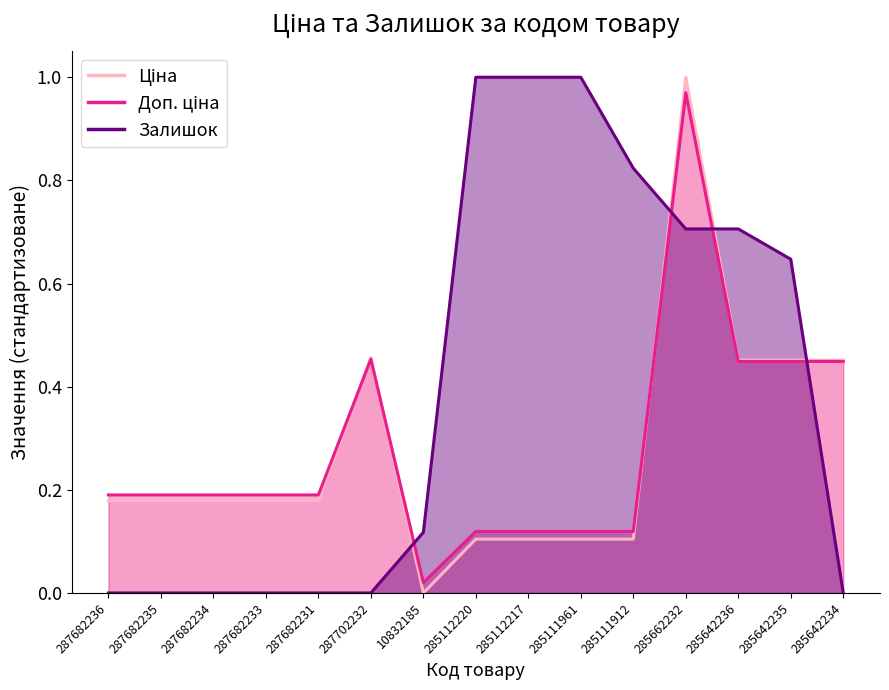

Where is Залишок nearest to the value 0?

287682236